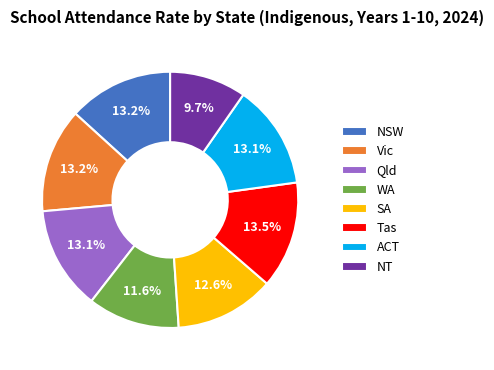

Count the number of slices in the pie.

8